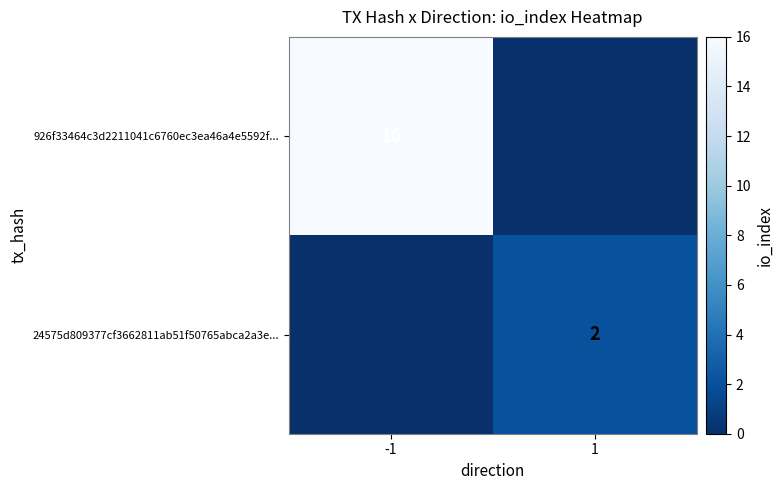

The value of 24575d809377cf3662811ab51f50765abca2a3e... at 1 is 3. True or false?

False